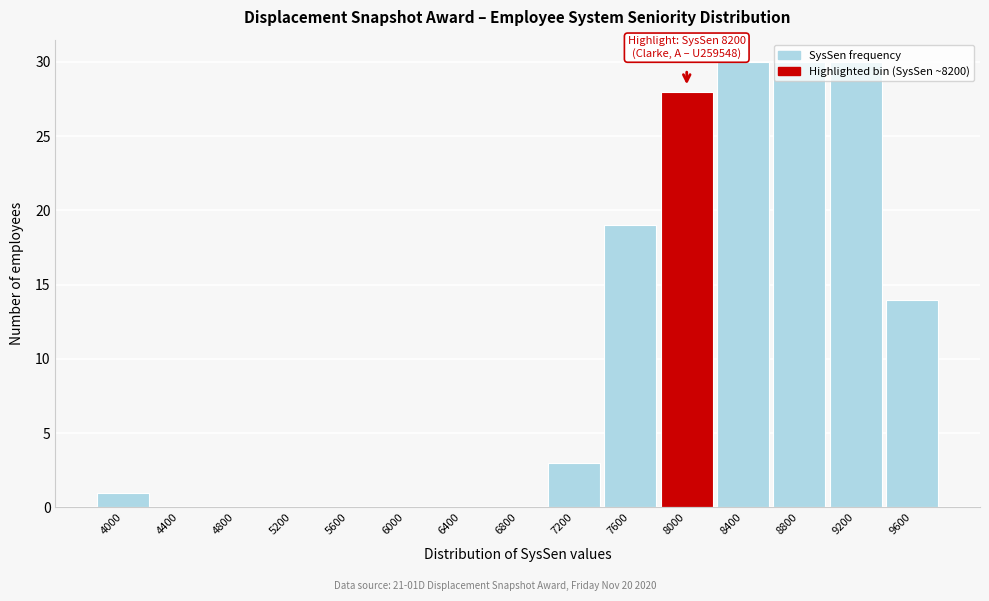

What is the sum of all values?

155